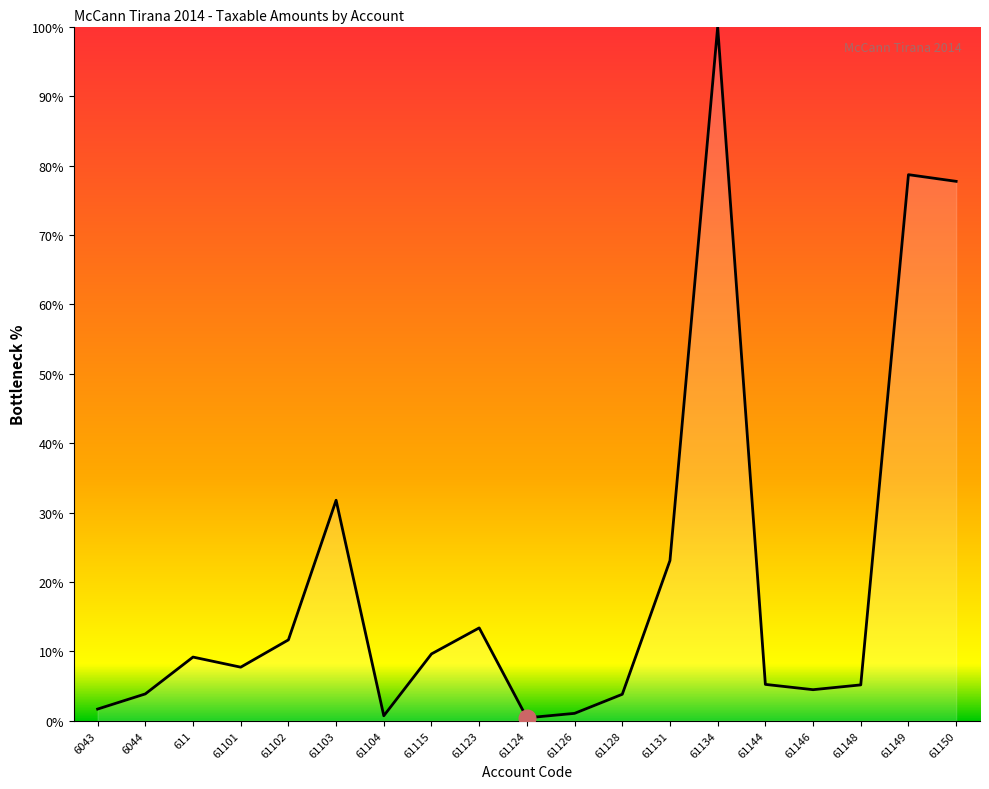

At which category does the chart reach its peak across all series?

61134